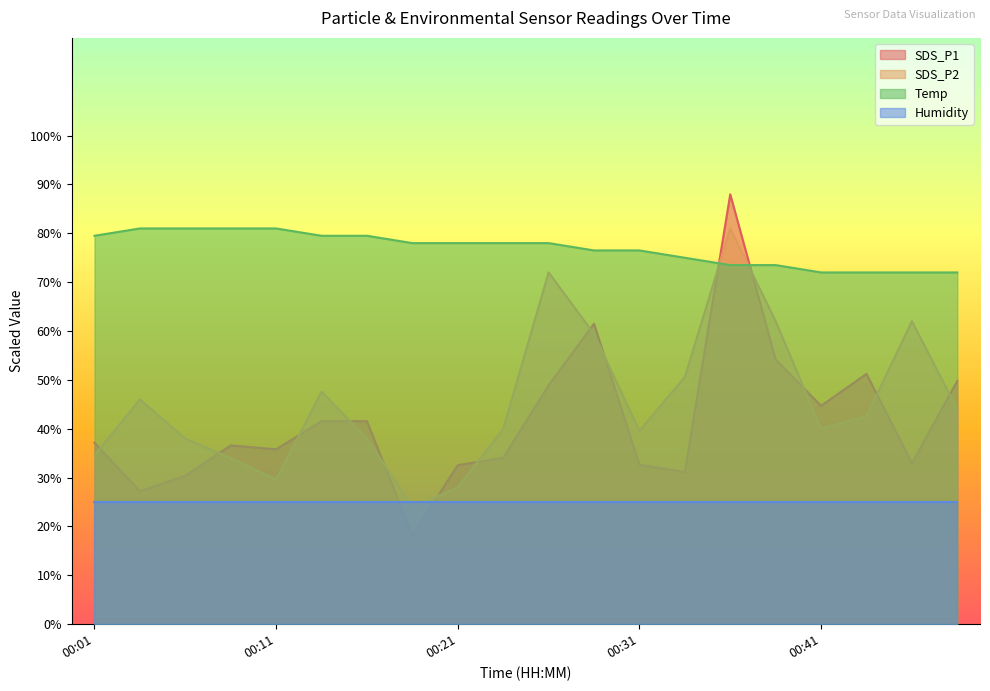

Which category has the highest value in the SDS_P1 series?

00:36